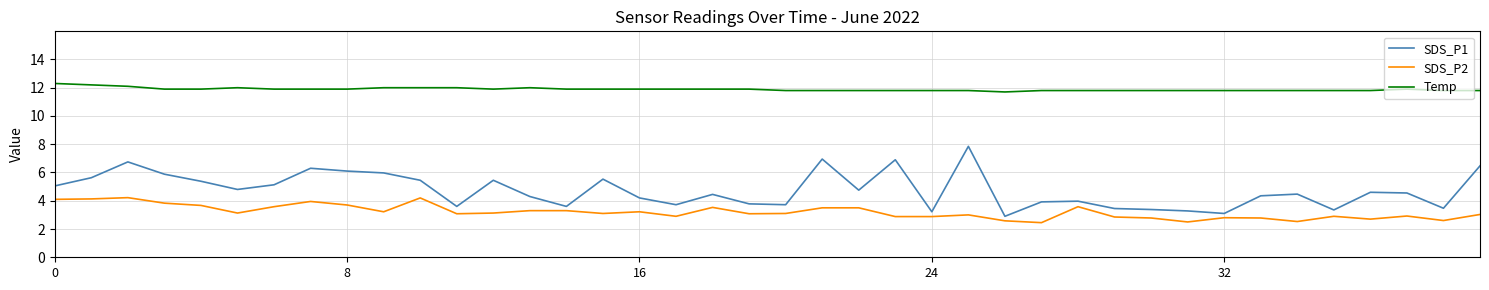

Which series has the largest range (max minus min)?

SDS_P1